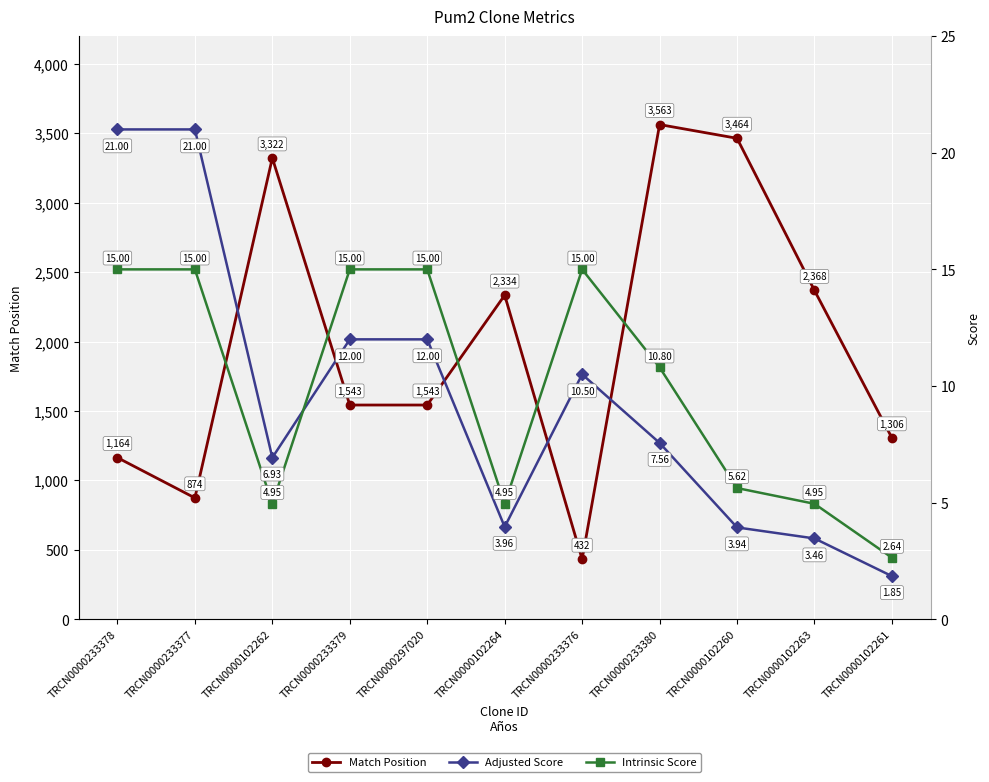

At which label does Intrinsic Score reach its minimum?

TRCN0000102261